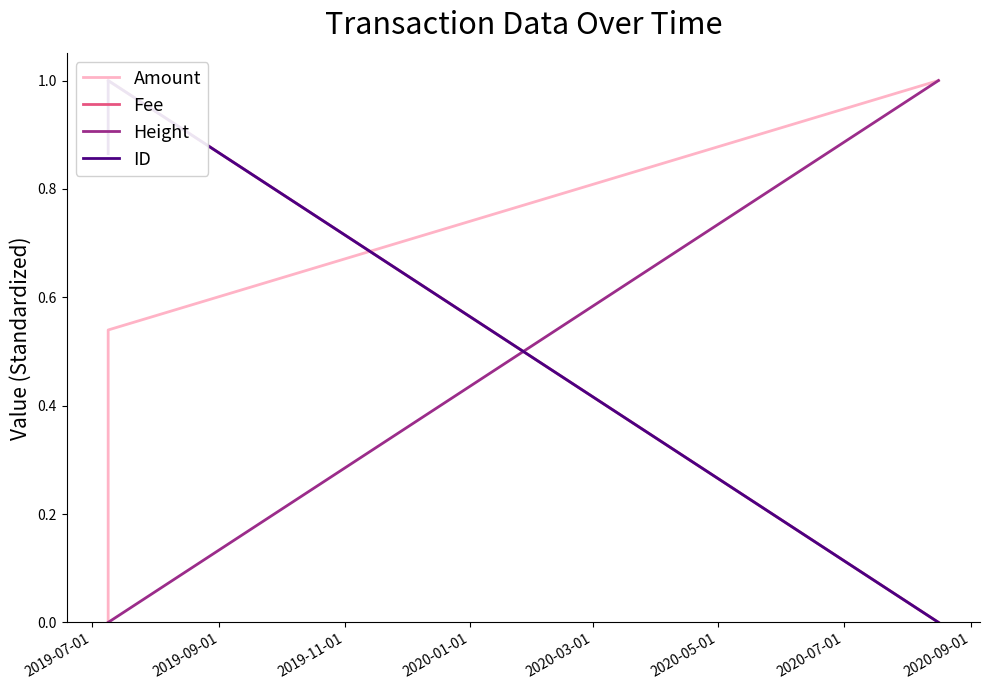

What is the total value across all series at 2019-07-01?

1.9